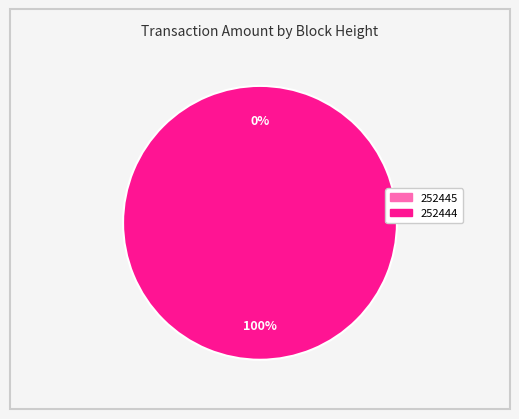

Which slice is the largest?

252444